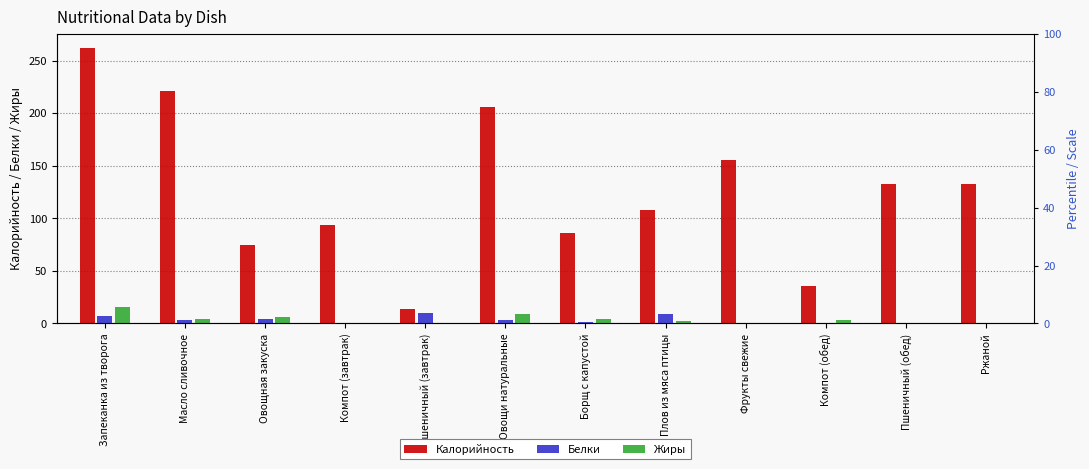

What is the average value of the Калорийность series?

126.9